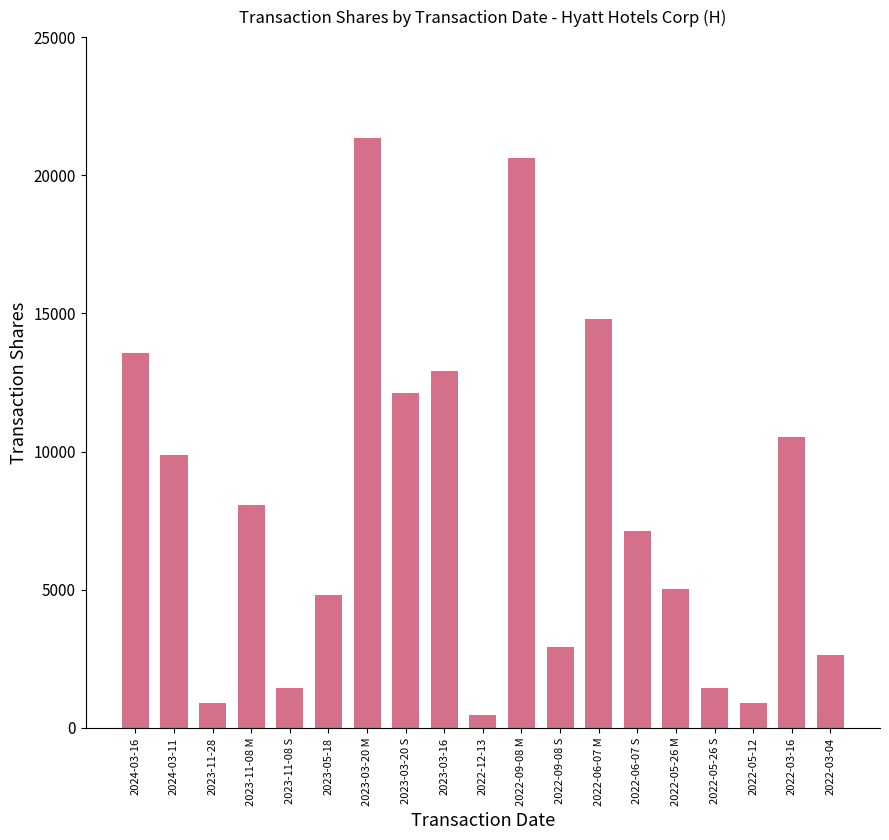

What is the smallest value displayed?

450